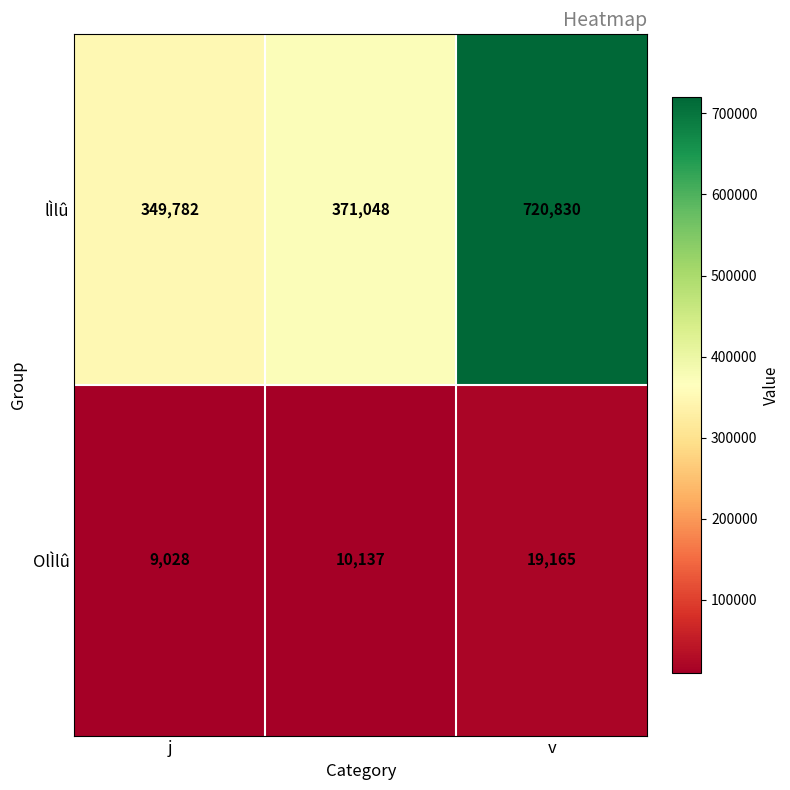

At how many categories does at least one series exceed 484735?

1